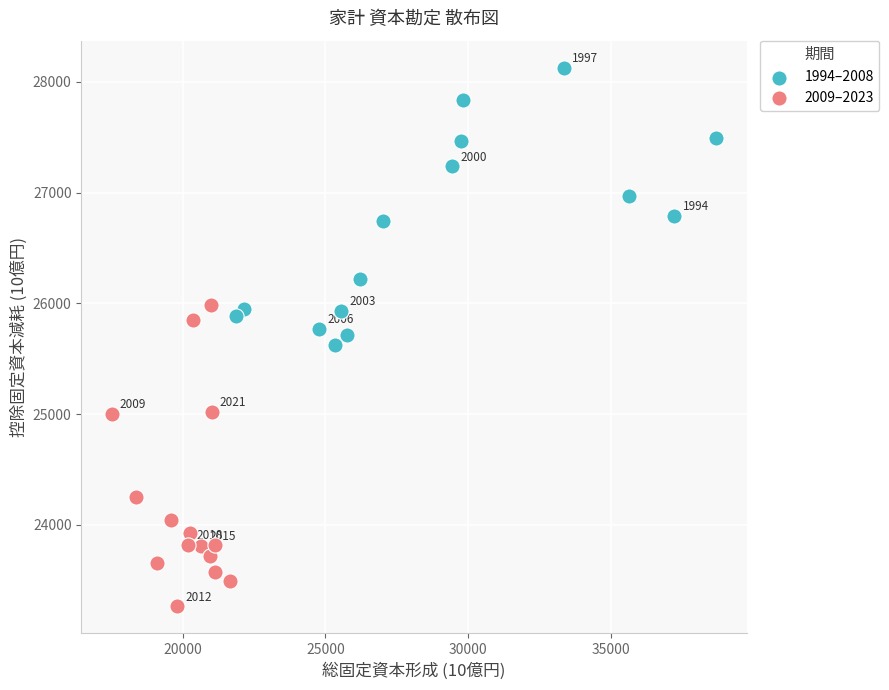

Which series contains the lowest Y value?

2009–2023